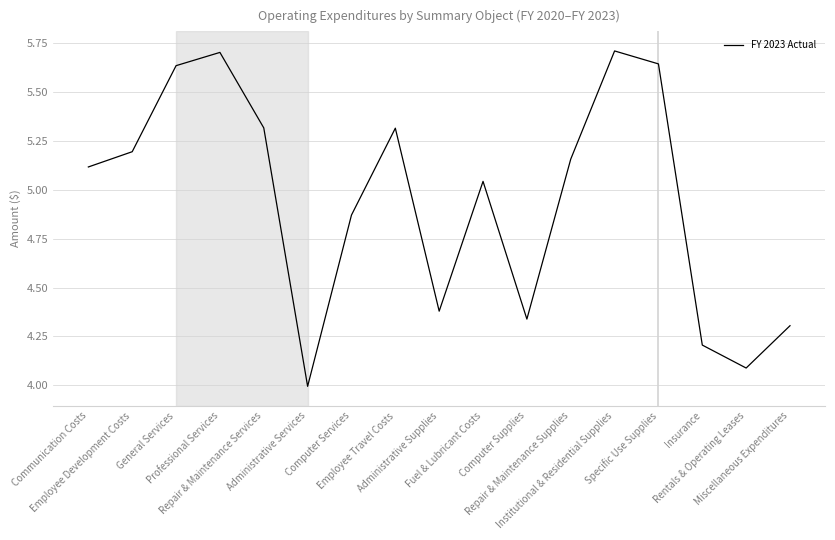

What is the sum of the values at Repair & Maintenance Supplies and General Services?

10.8